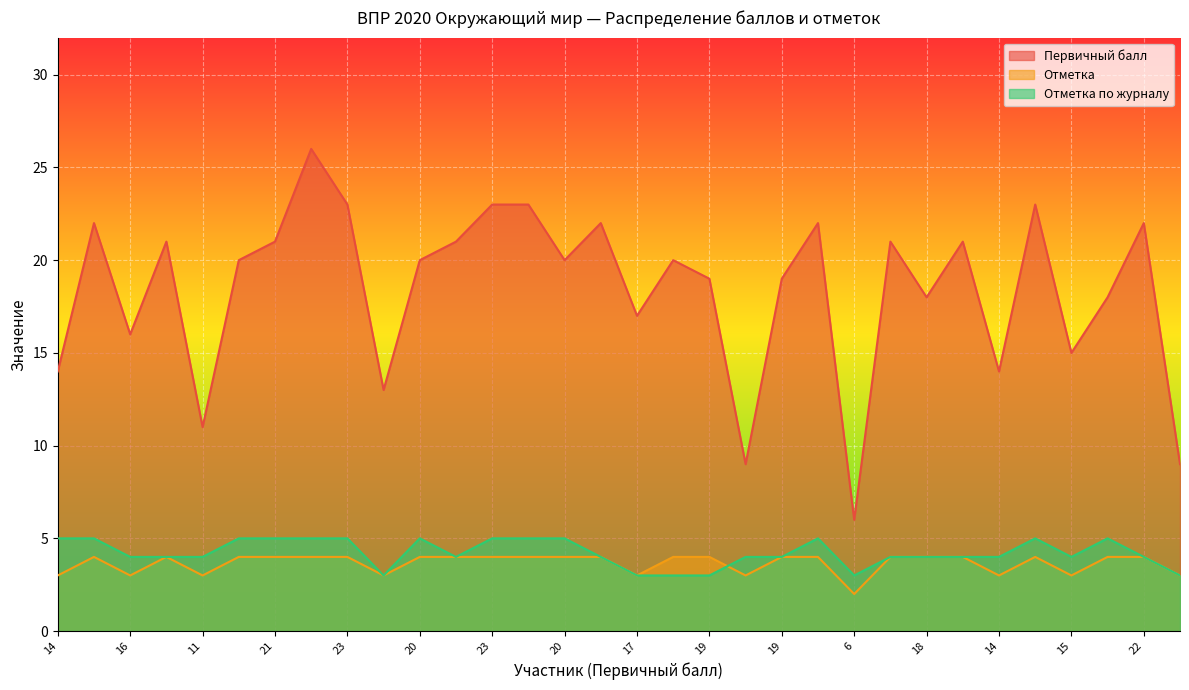

After their last crossing, which series has the higher values: Отметка or Отметка по журналу?

Отметка по журналу